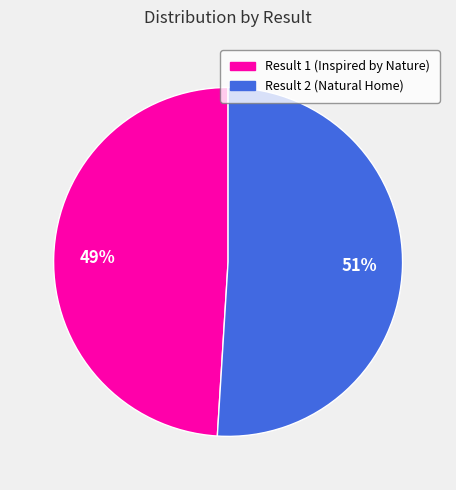

Combined, do Result 2 (Natural Home) and Result 1 (Inspired by Nature) account for over 50%?

Yes